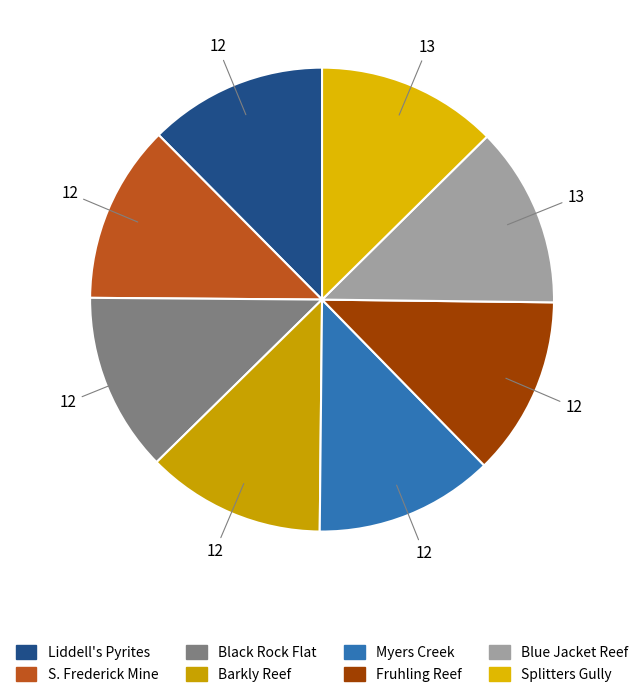

To the nearest percent, what is the average slice percentage?

12%